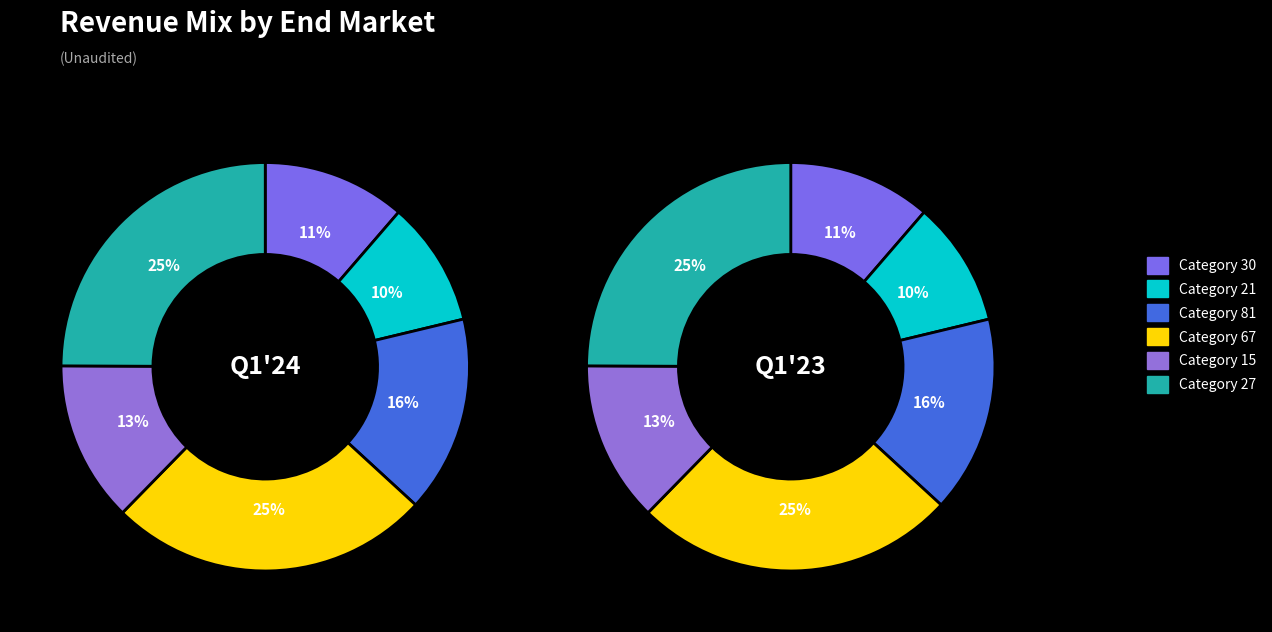

Count the number of slices in the pie.

6